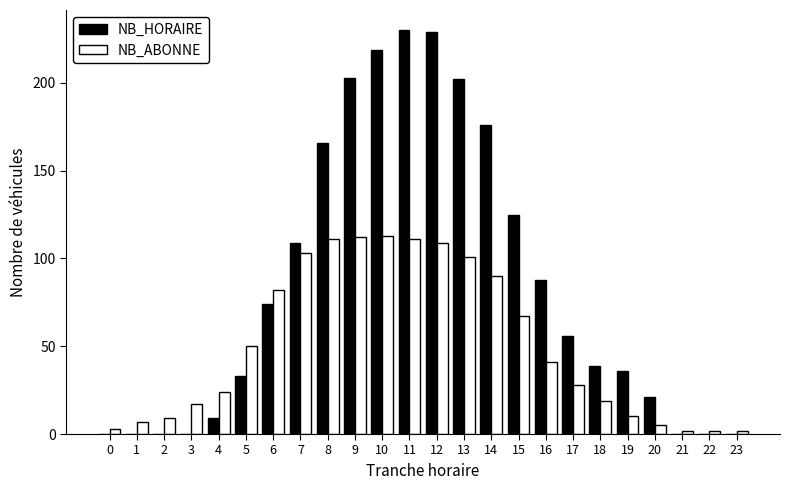

Which series has the largest total across all categories?

NB_HORAIRE